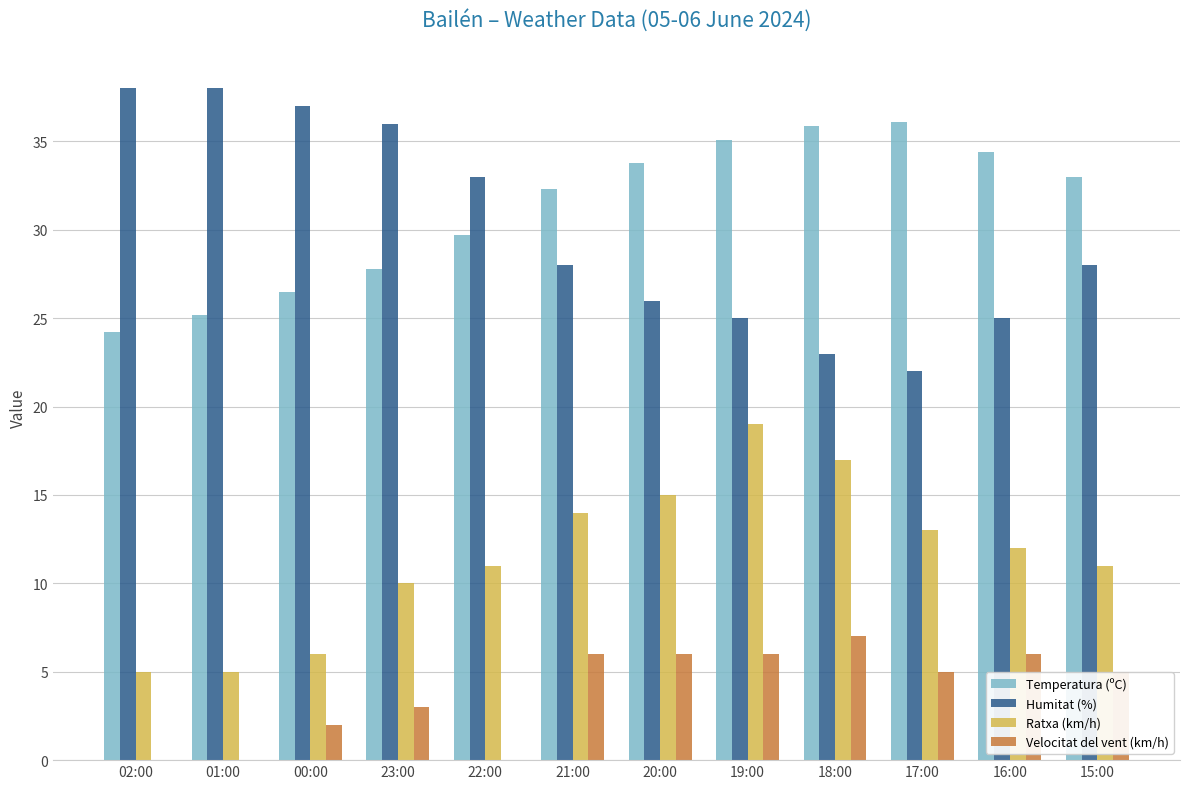

Is it true that Ratxa (km/h) equals 19.4 at 15:00?

False